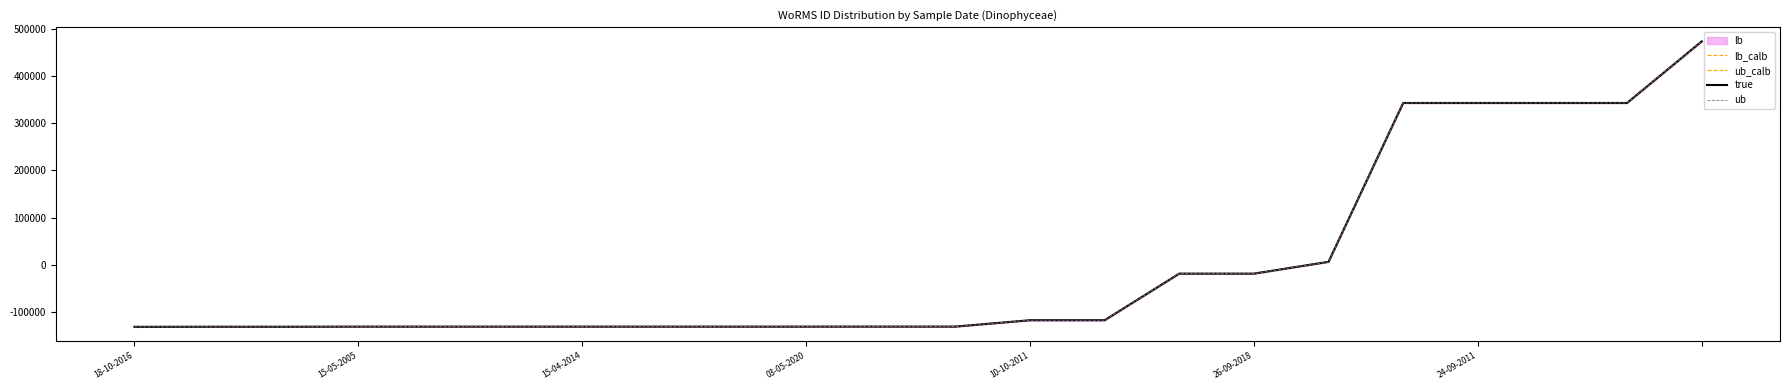

How many categories are shown in the chart?

22